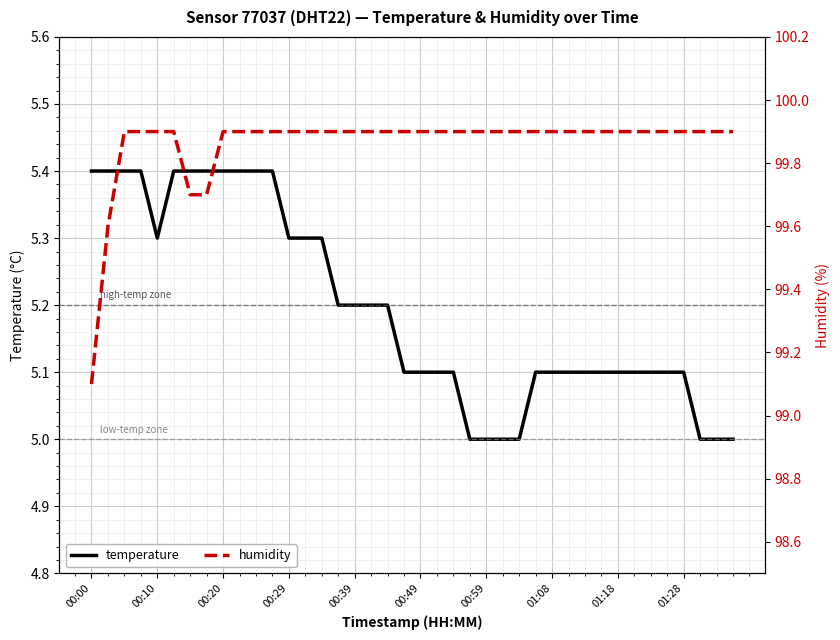

Is it true that temperature equals 5.1 at 00:49?

True